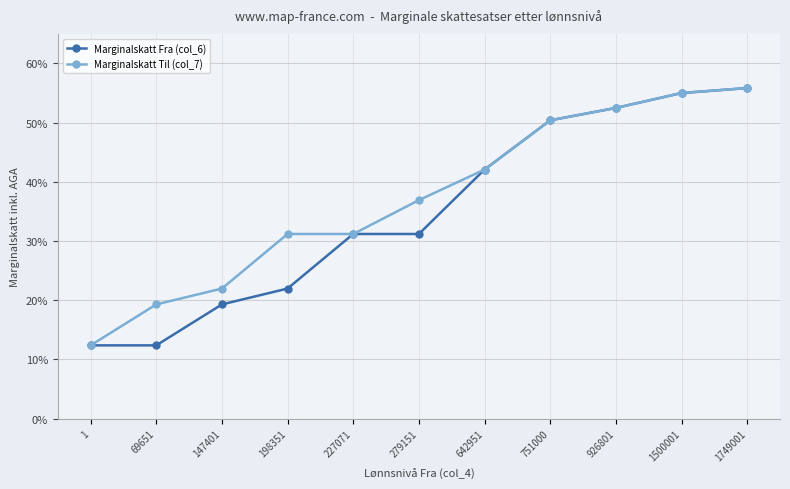

Reading left to right, transcribe all the data shown in this chart.

Marginalskatt Fra (col_6): 0.1	0.1	0.2	0.2	0.3	0.3	0.4	0.5	0.5	0.6	0.6
Marginalskatt Til (col_7): 0.1	0.2	0.2	0.3	0.3	0.4	0.4	0.5	0.5	0.6	0.6